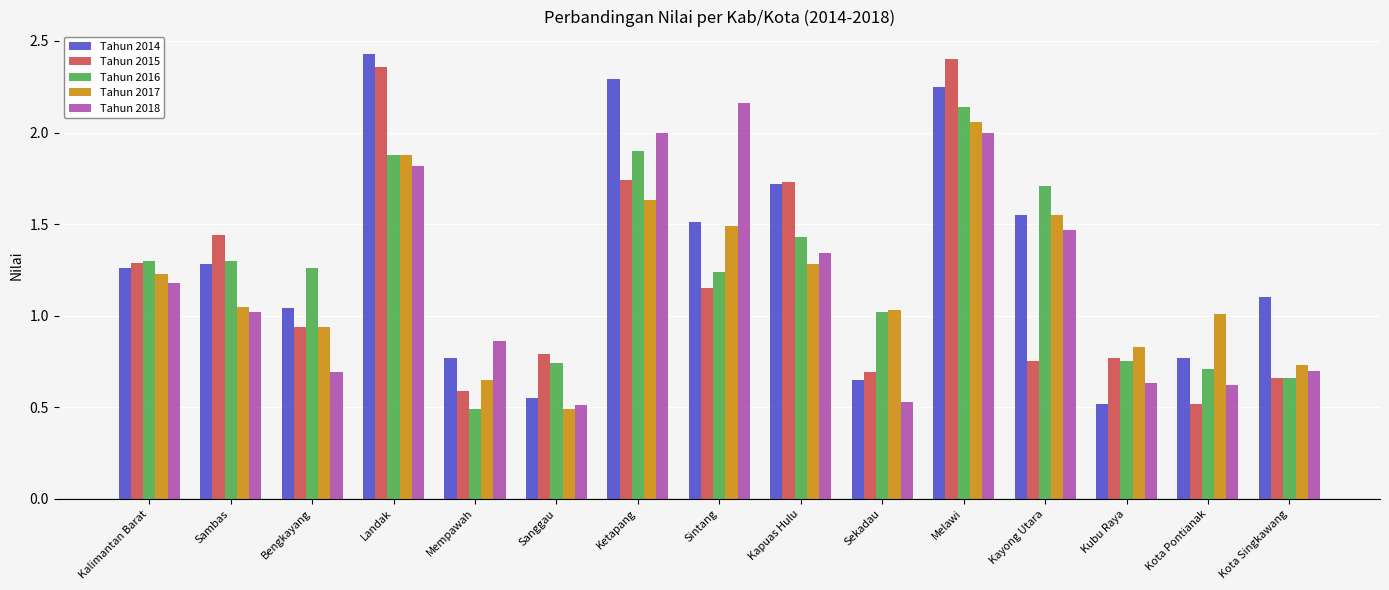

How many data points does each series have?

15